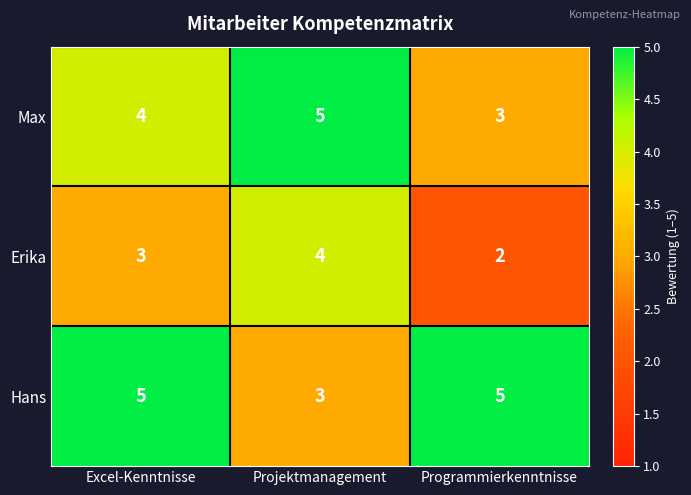

Count the number of data series in this chart.

3